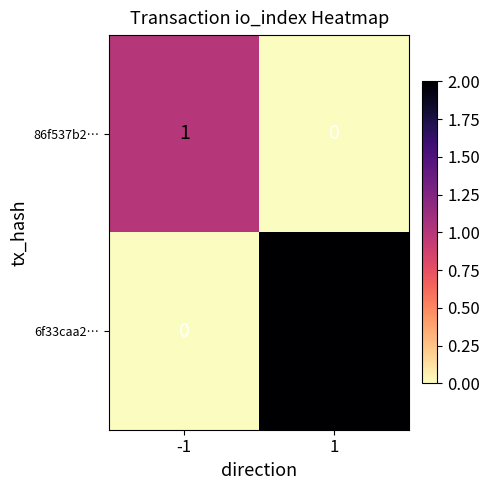

What is the greatest value displayed?

2